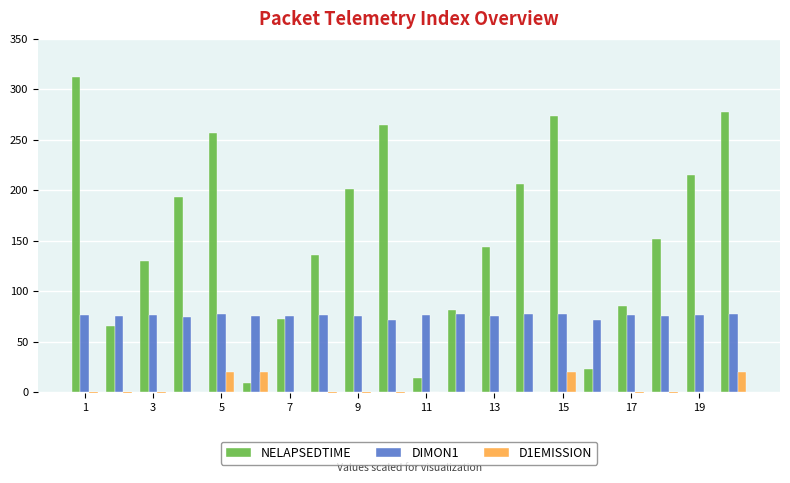

Rank the series at 19 from lowest to highest value.

D1EMISSION, DIMON1, NELAPSEDTIME